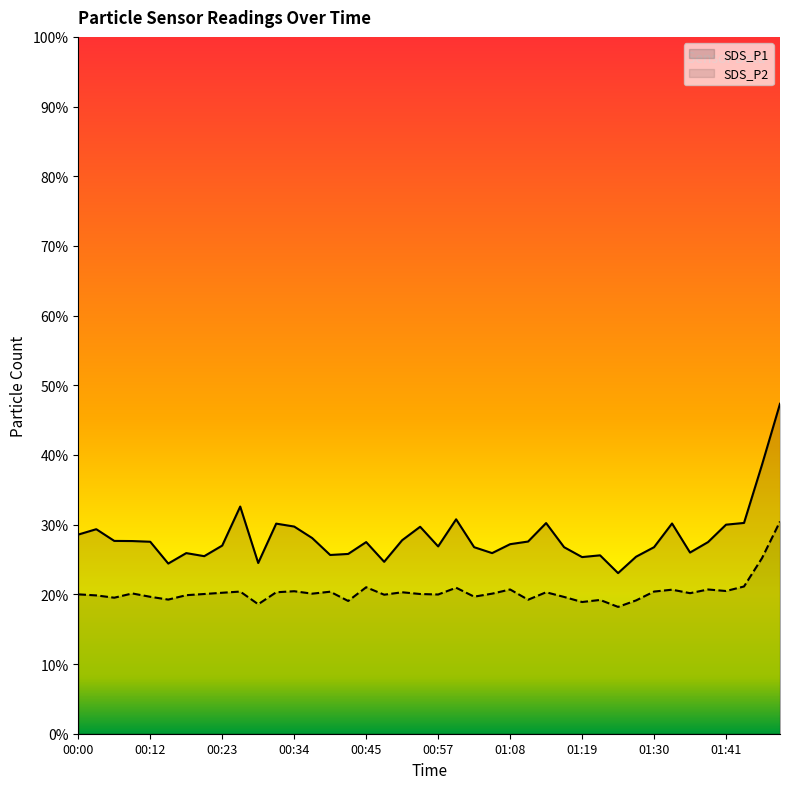

True or false: SDS_P1 and SDS_P2 cross at least once.

False